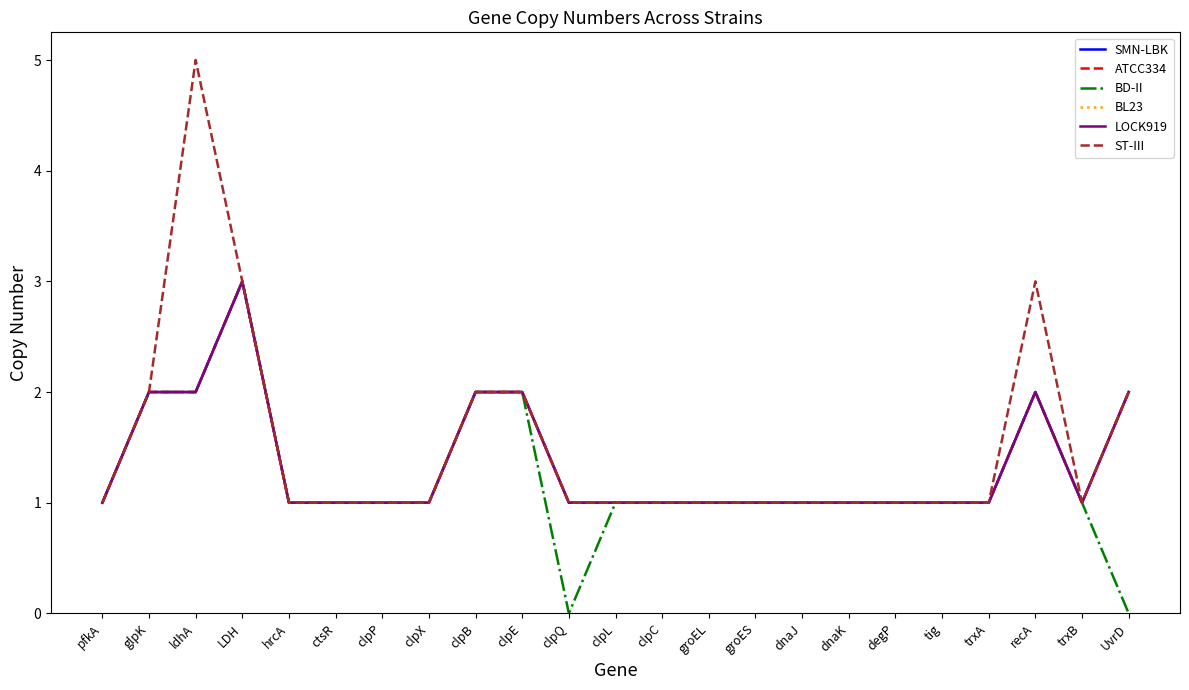

Is this an area chart (filled region under the line)?

No